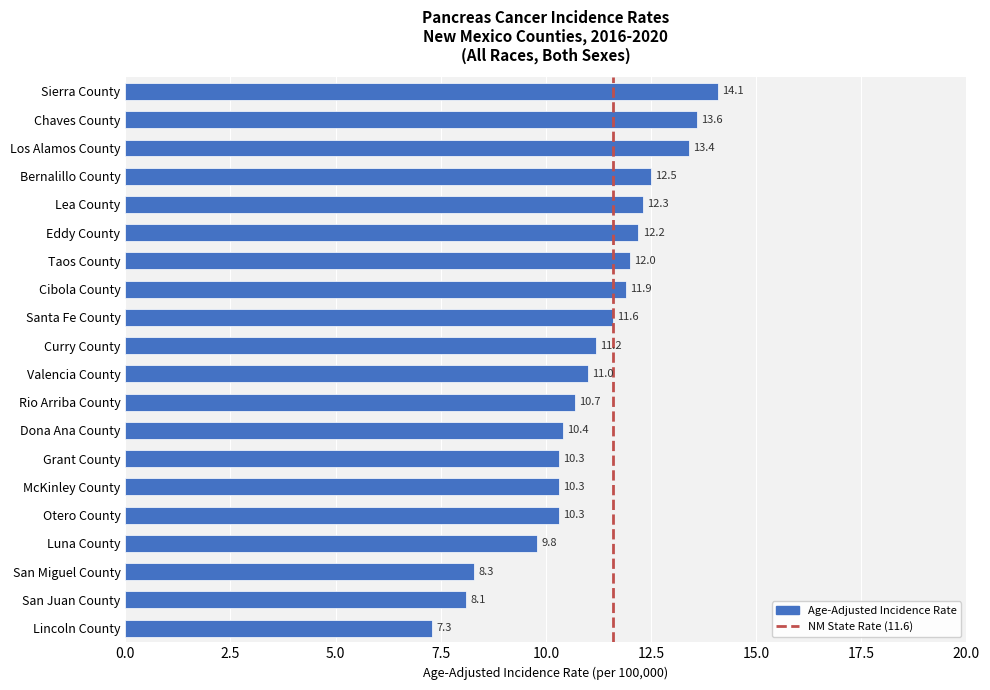

Between Grant County and Bernalillo County, which is larger?

Bernalillo County